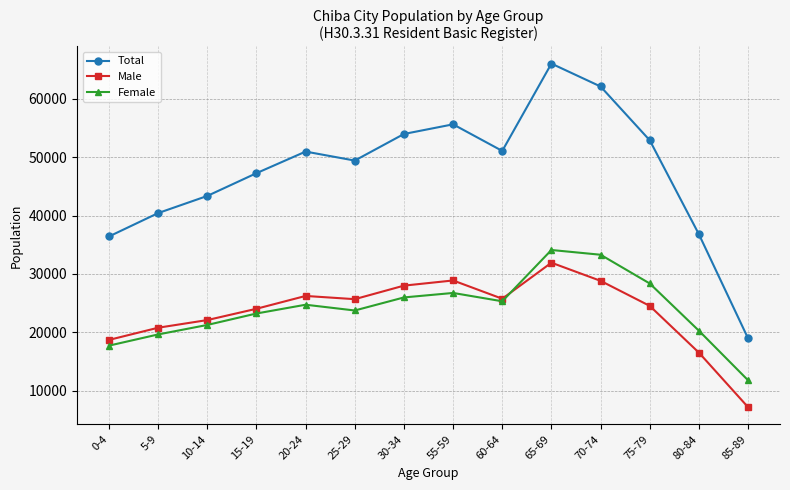

Does the chart have visible grid lines?

Yes